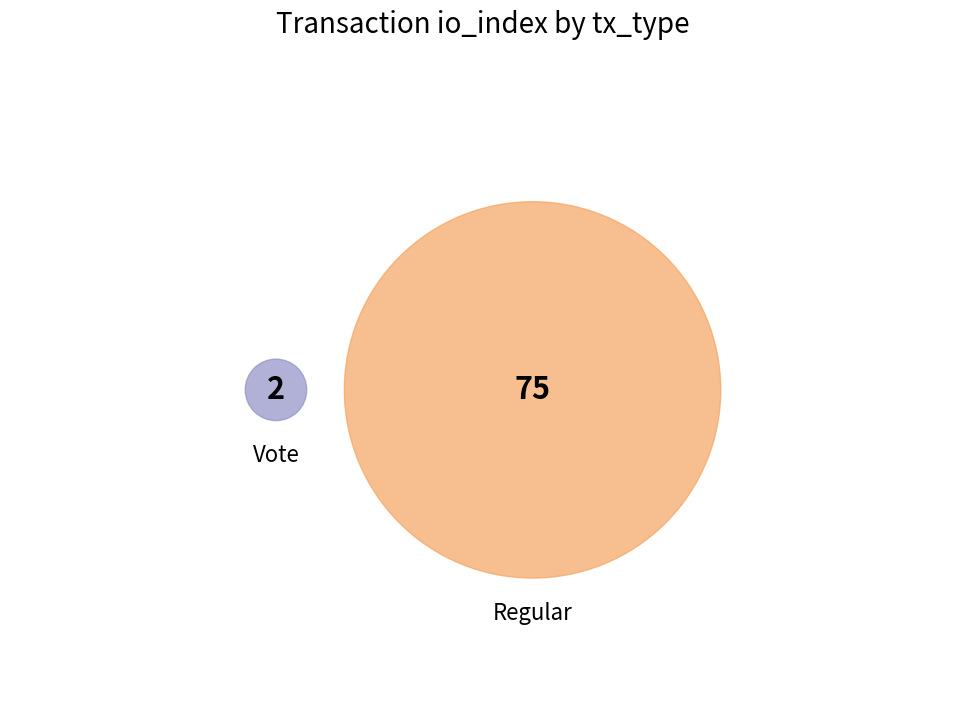

To the nearest percent, what is the average slice percentage?

50%